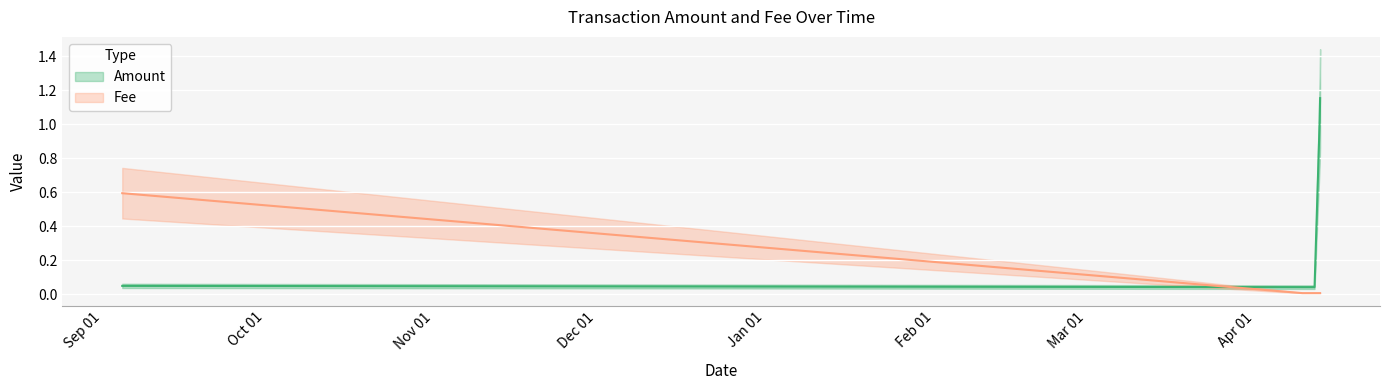

Rank the series by their average value, from highest to lowest.

Amount, Fee